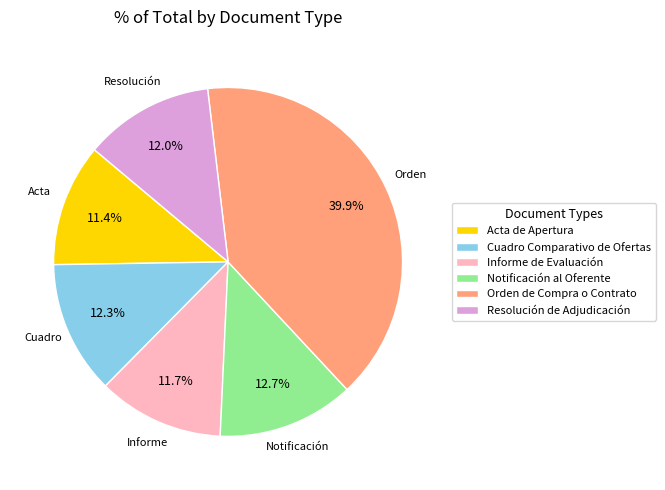

How many slices are in this pie chart?

6